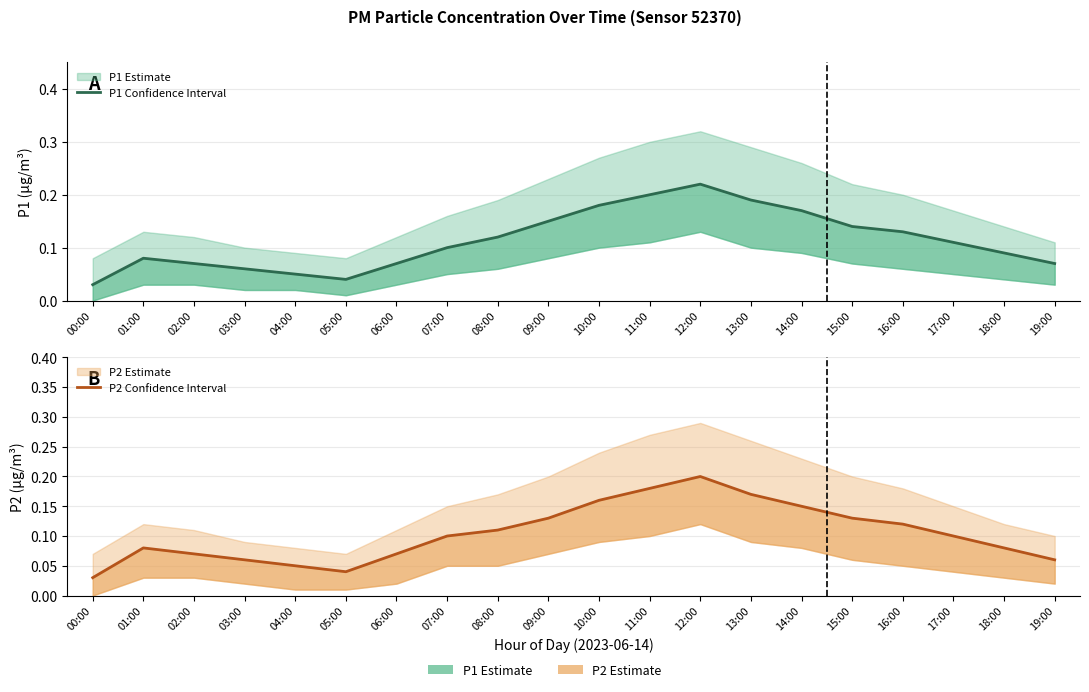

What is the sum of all P1 values?

2.3